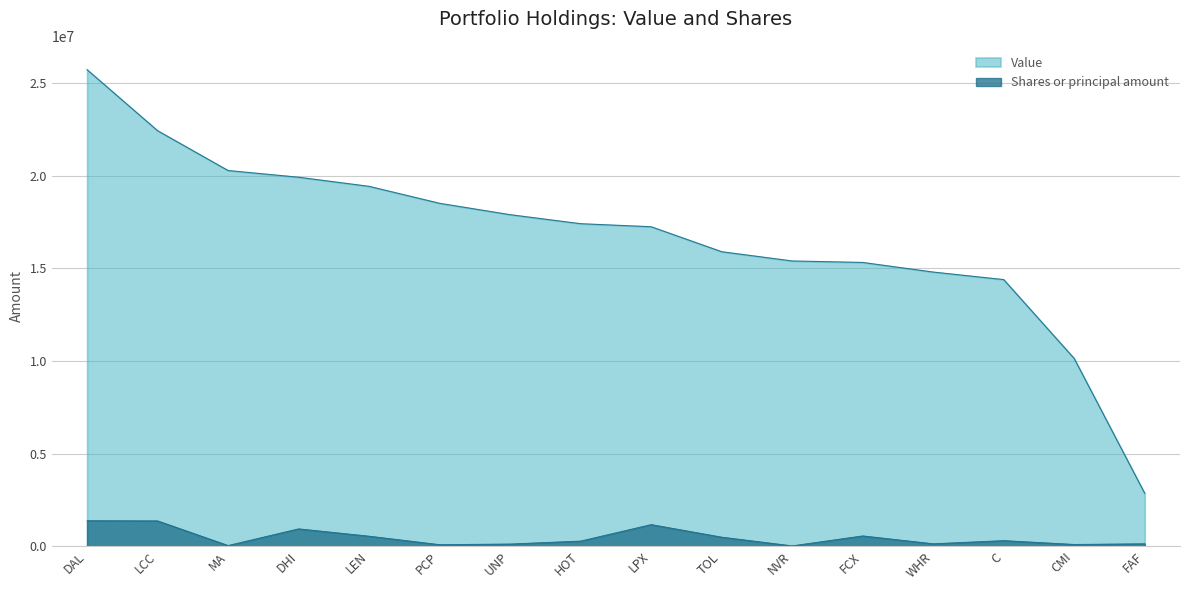

Does the chart display data point markers on the line(s)?

No